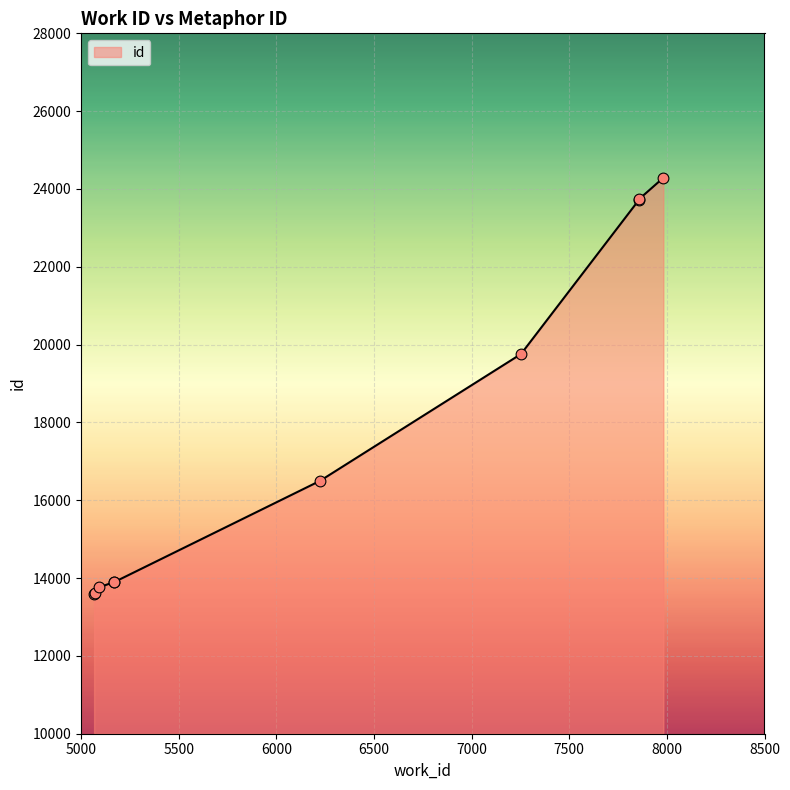

Between 7856 and 5171, which is larger?

7856